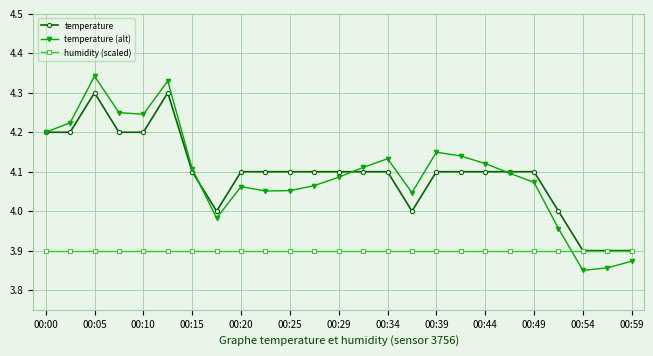

How many values in the temperature (alt) series are below 4?

5